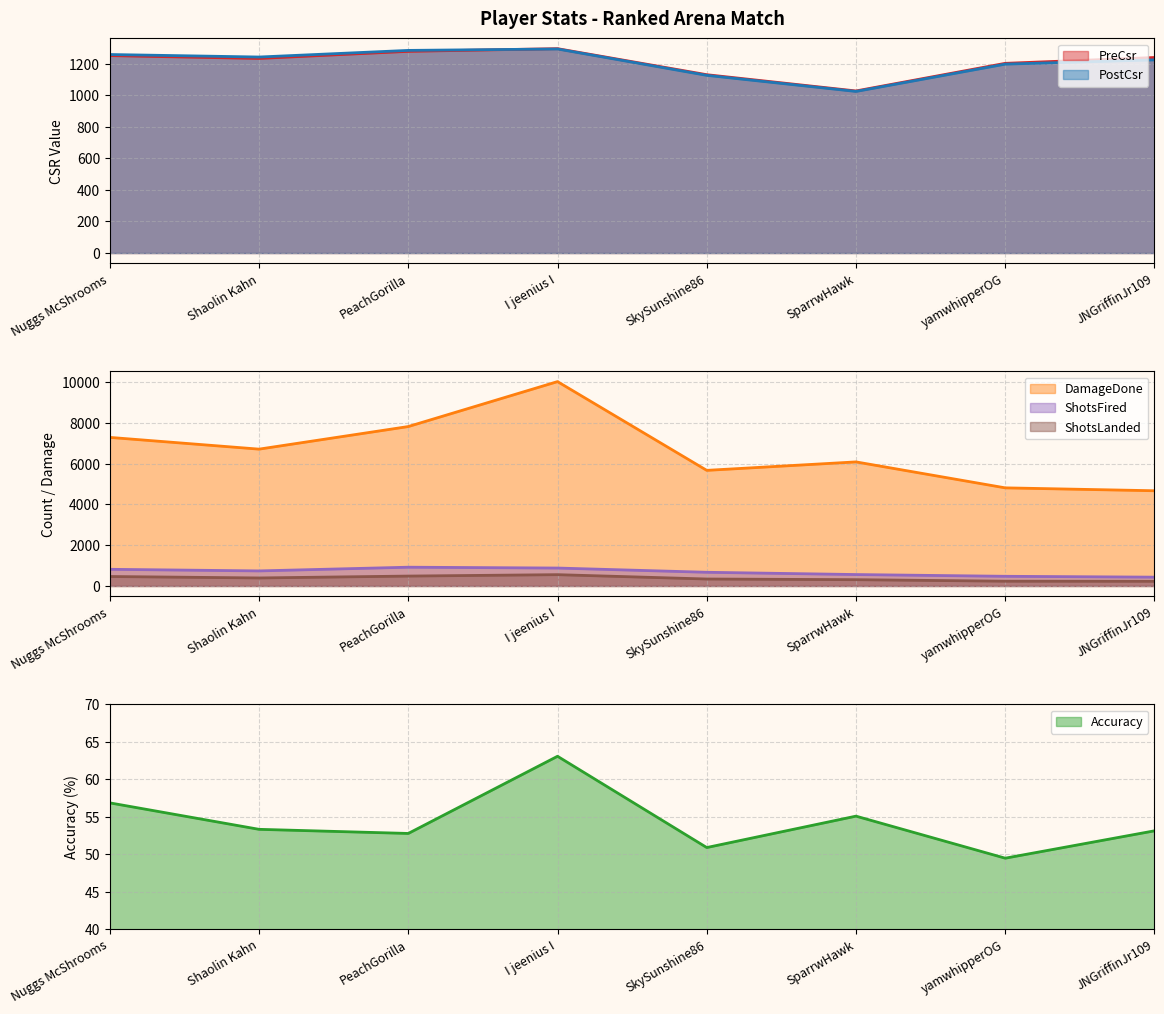

What is the sum of the PostCsr values at Nuggs McShrooms and SparrwHawk?

2282